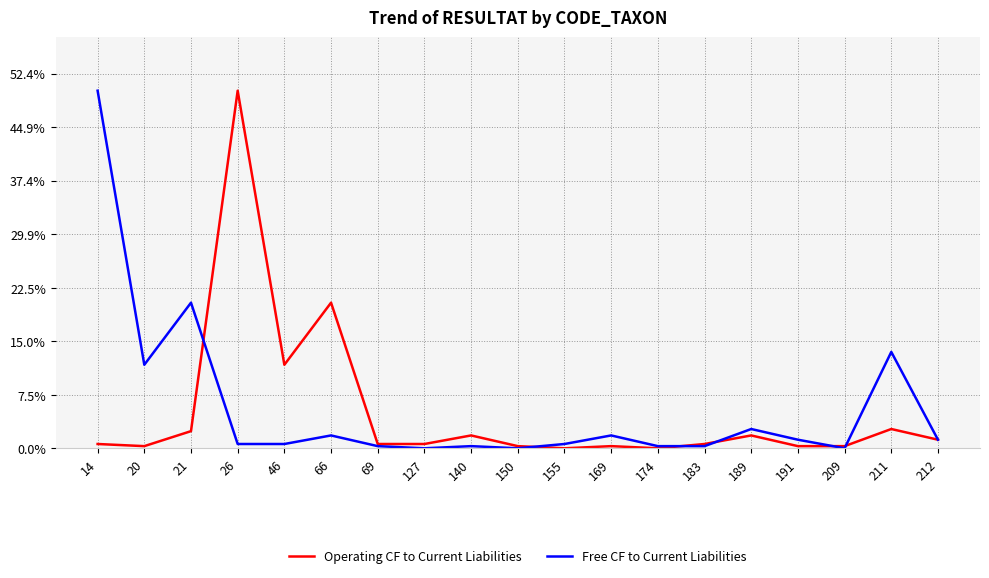

Does the chart have visible grid lines?

Yes